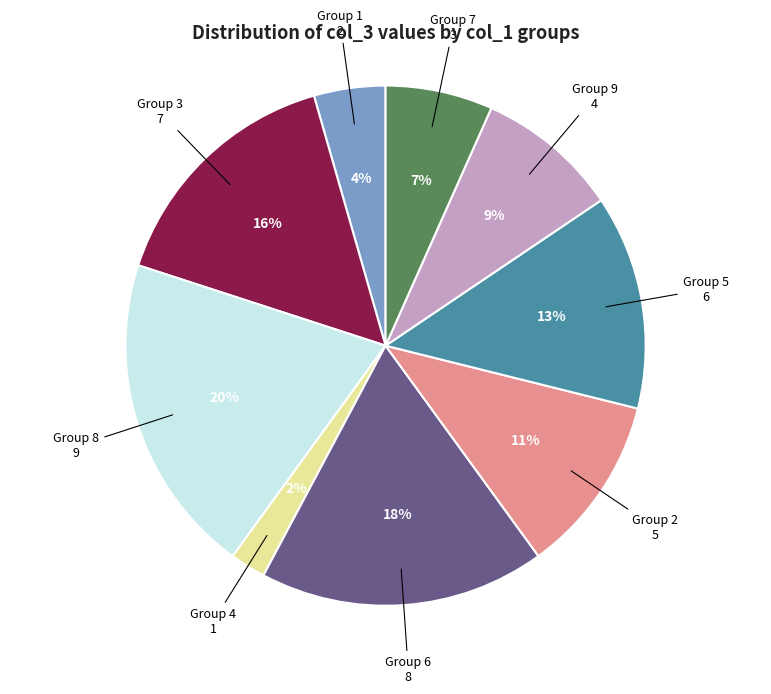

Which has a higher value, Group 8 or Group 5?

Group 8